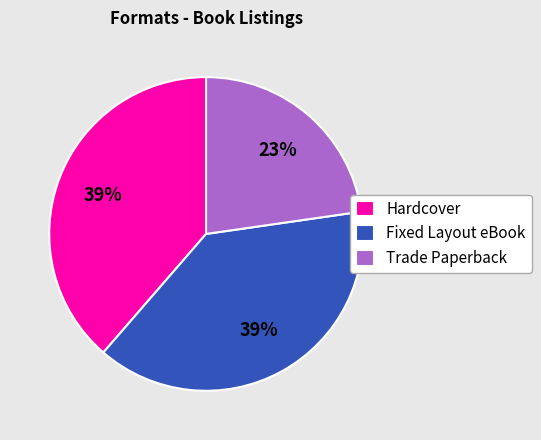

To the nearest percent, what percentage of the pie is Fixed Layout eBook?

39%